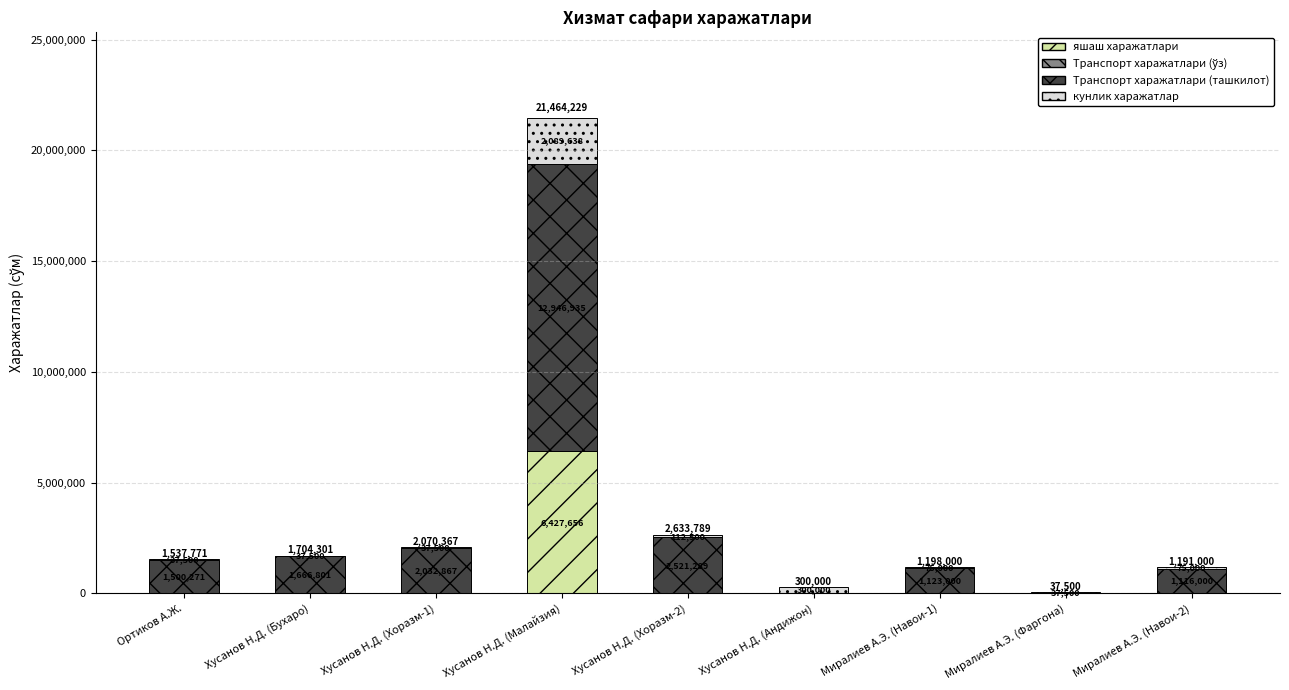

At which category is the sum across all series the highest?

Хусанов Н.Д. (Малайзия)